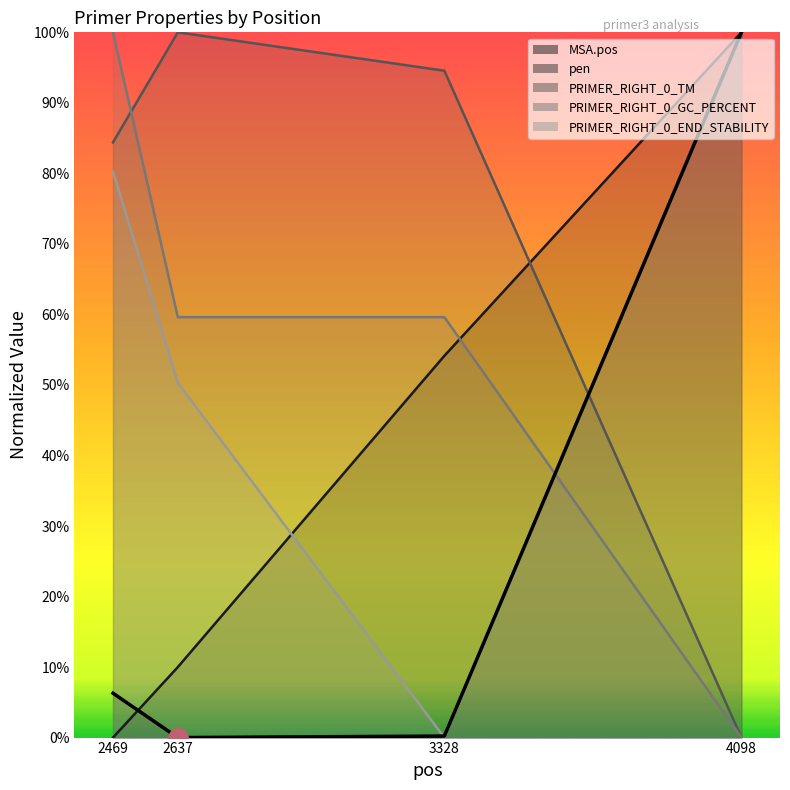

What is the sum of the PRIMER_RIGHT_0_GC_PERCENT values at 2637 and 3328?

1.2